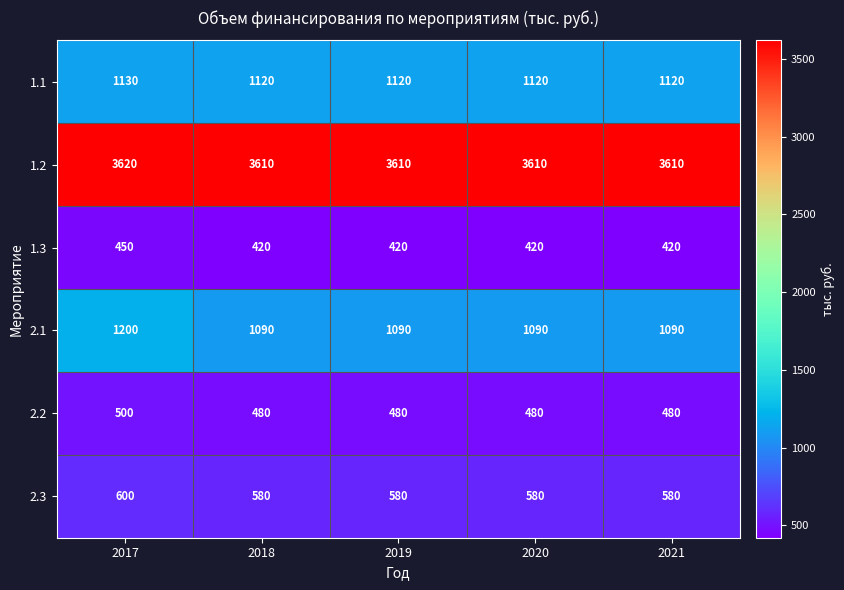

Which series has the largest total across all categories?

1.2